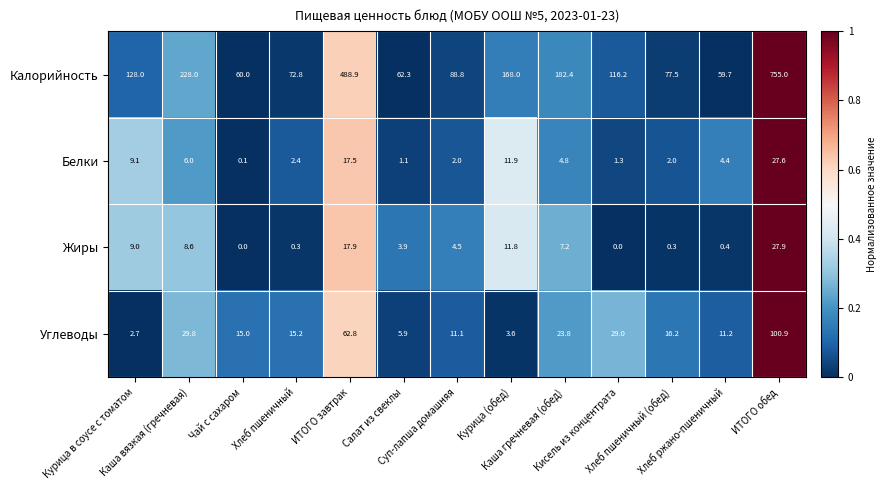

What is the difference between the second highest and minimum values in the Жиры series?

17.9